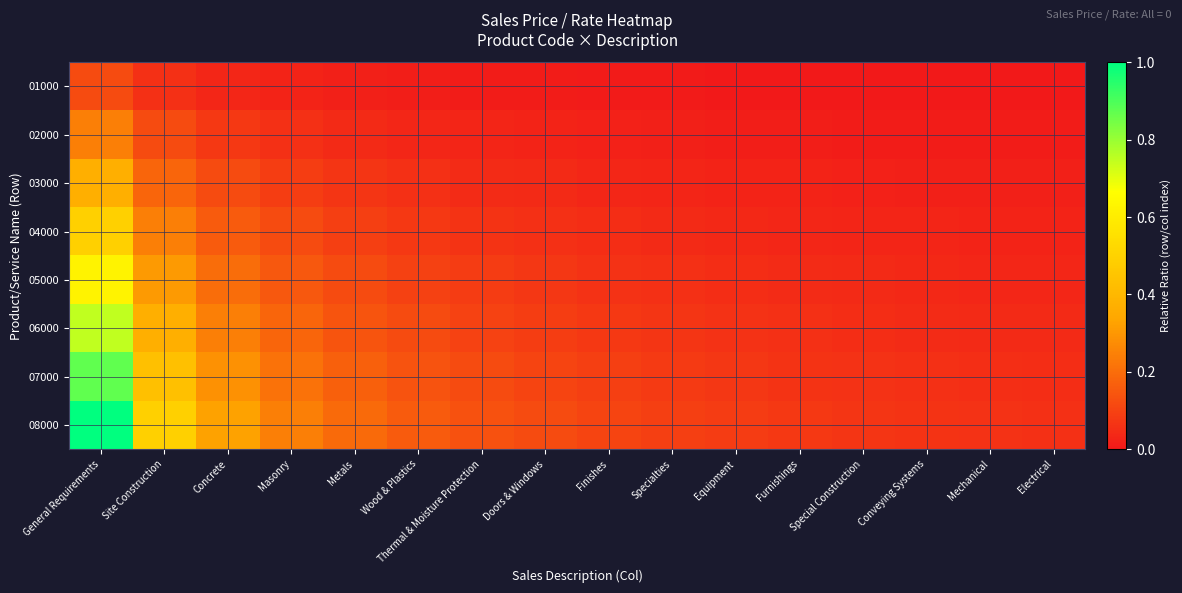

Which series has the widest spread of values?

08000